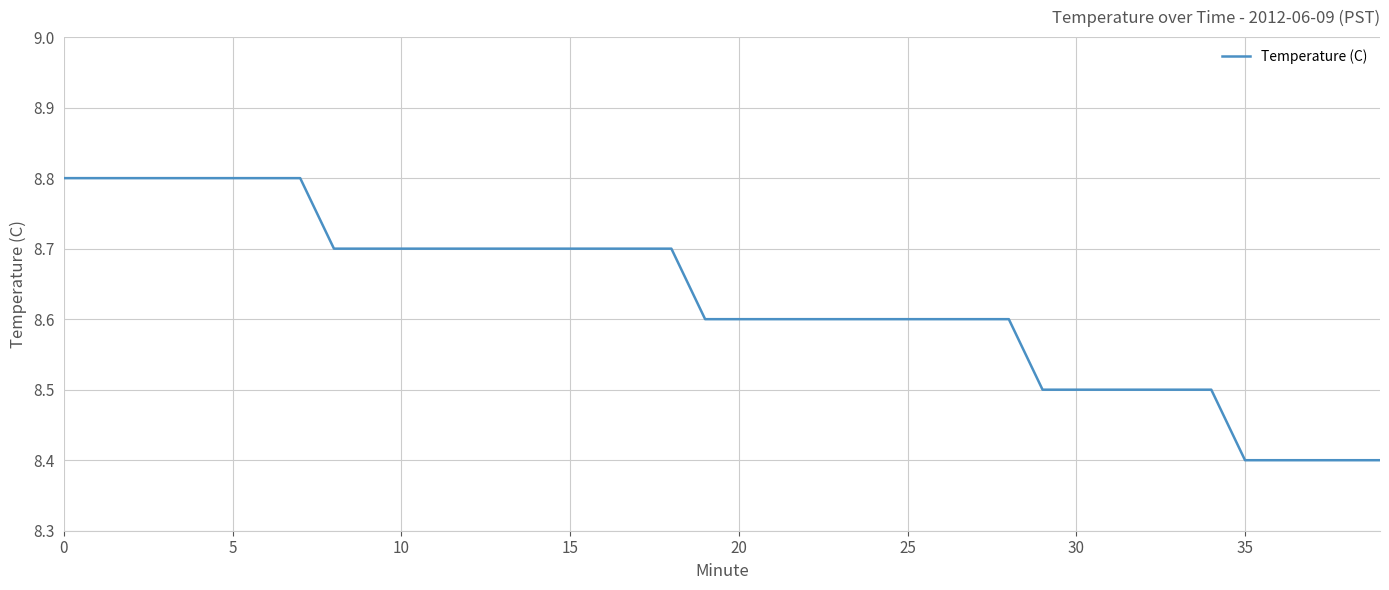

What is the greatest value displayed?

8.8